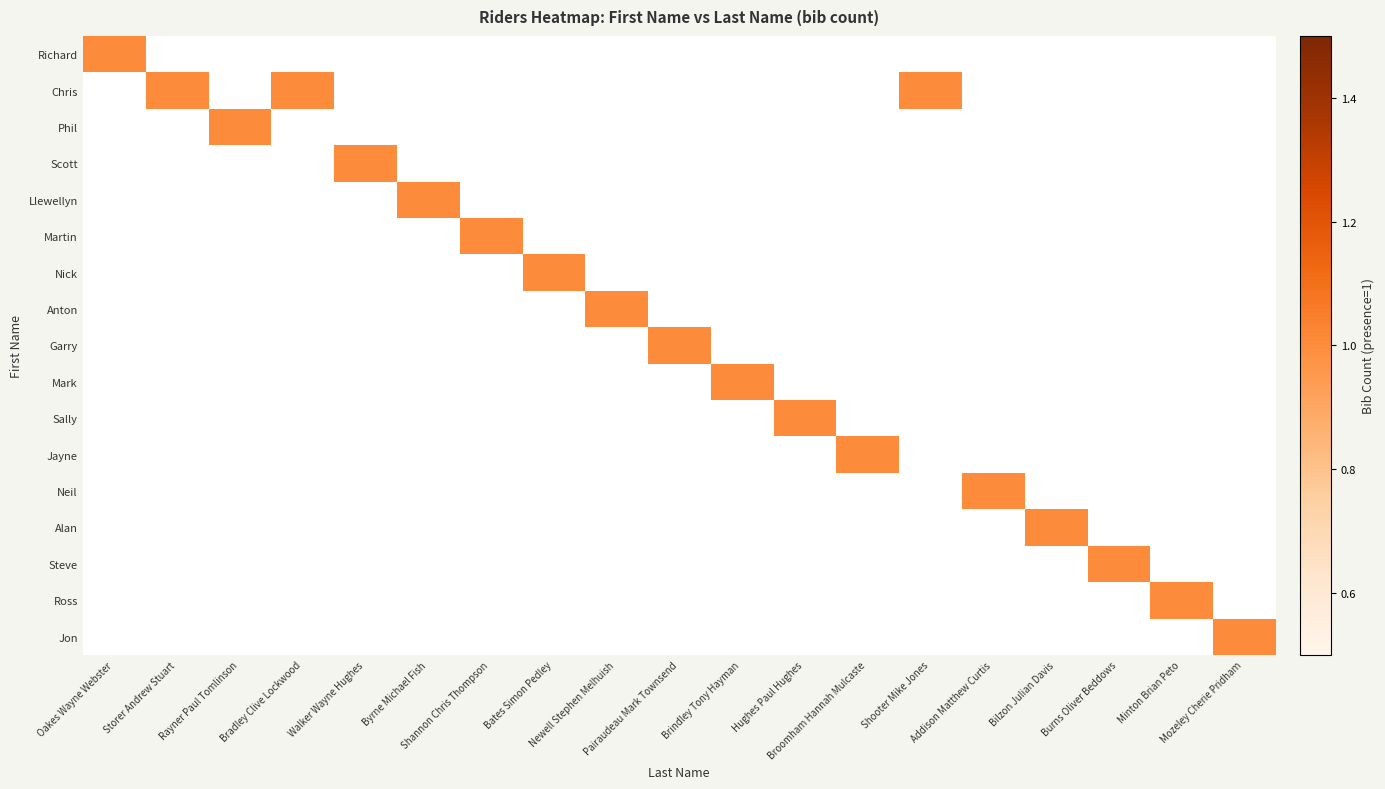

At which category does the chart reach its peak across all series?

Oakes Wayne Webster